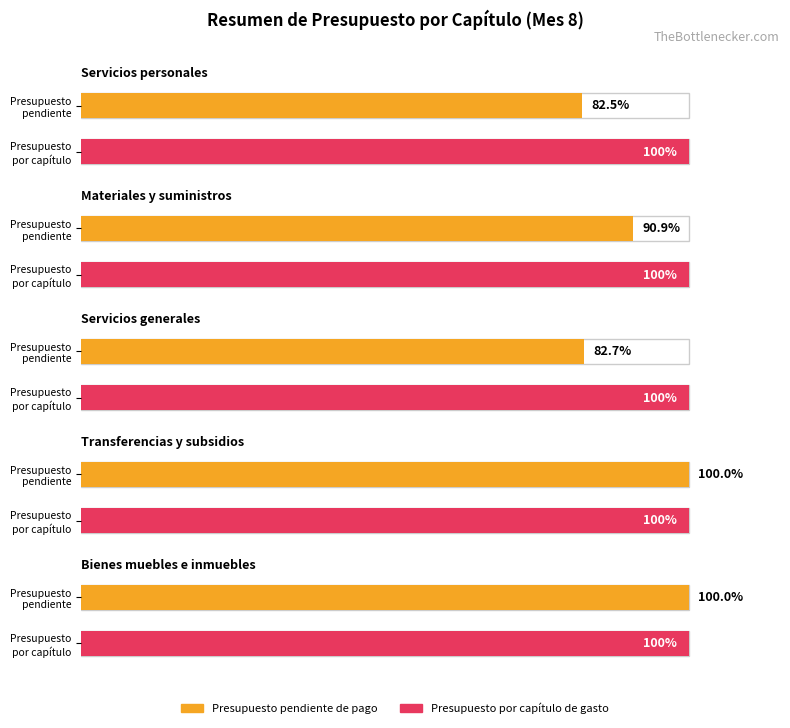

Where does the Presupuesto pendiente de pago series first go above 6164402?

Servicios personales